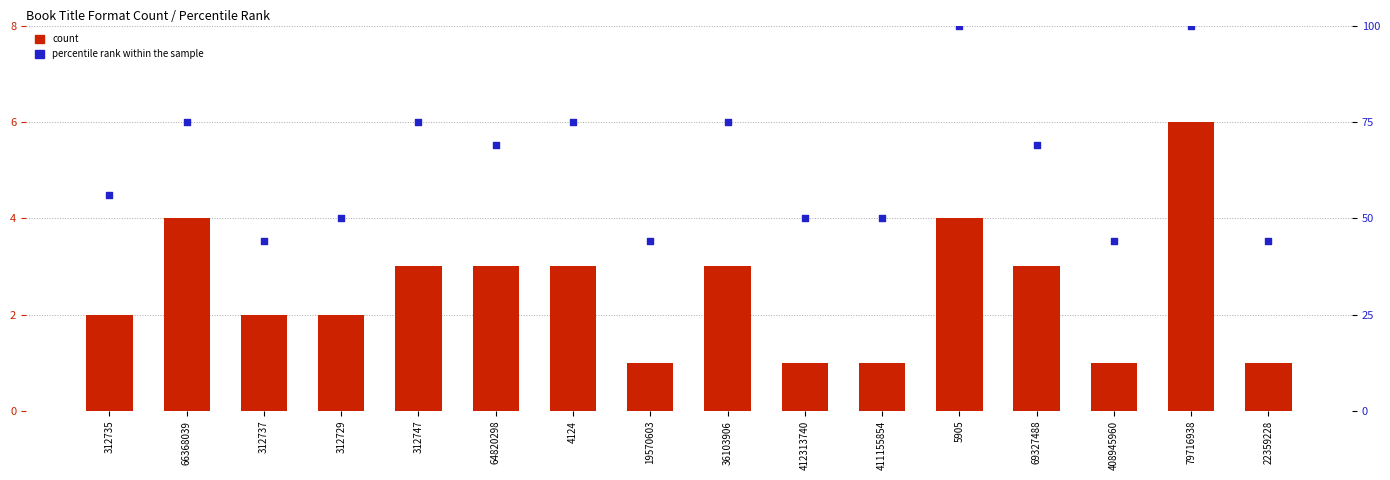

Which series has the largest total across all categories?

percentile rank within the sample